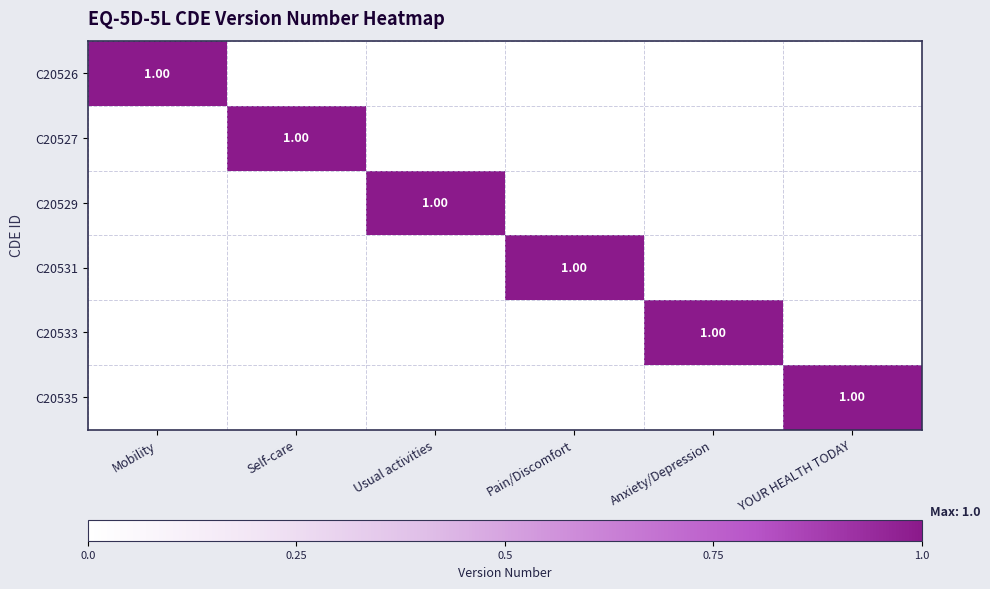

Rank the series by their maximum value, from lowest to highest.

C20526, C20527, C20529, C20531, C20533, C20535